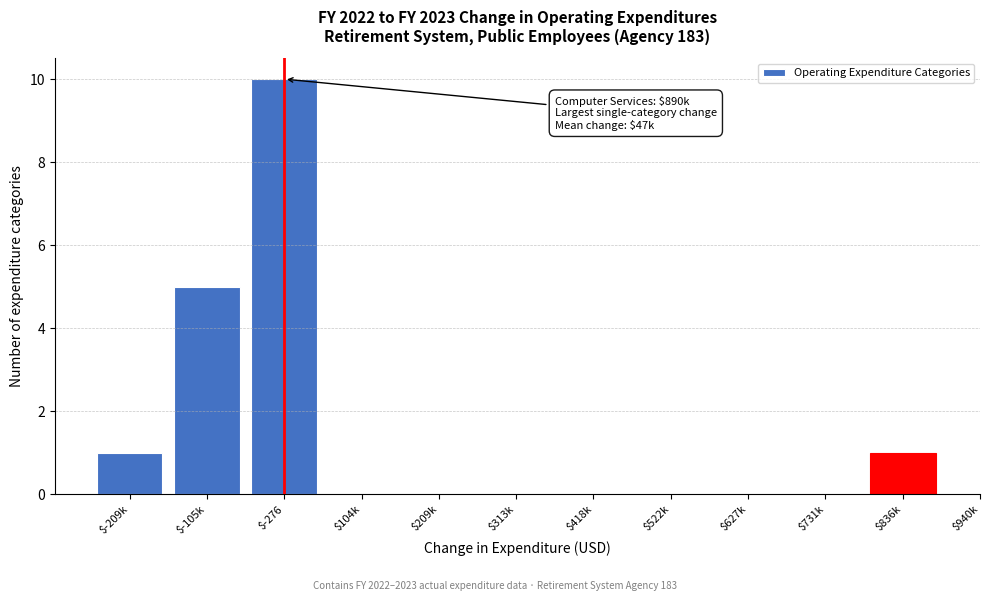

The chart shows a value of 0 at $418k. True or false?

True